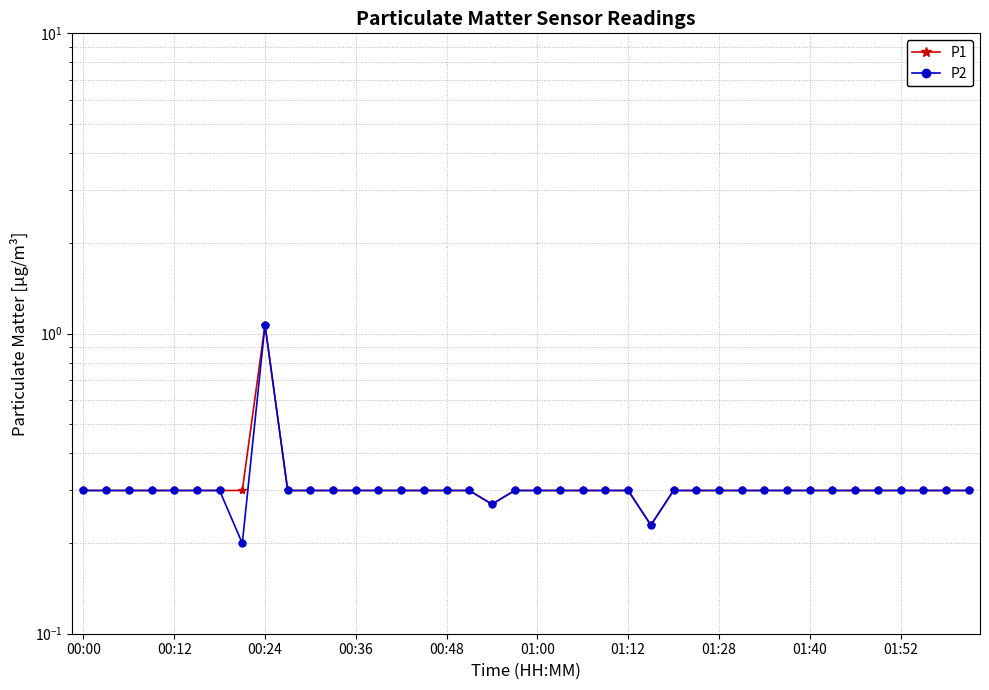

At which label is P1 closest to 0?

25